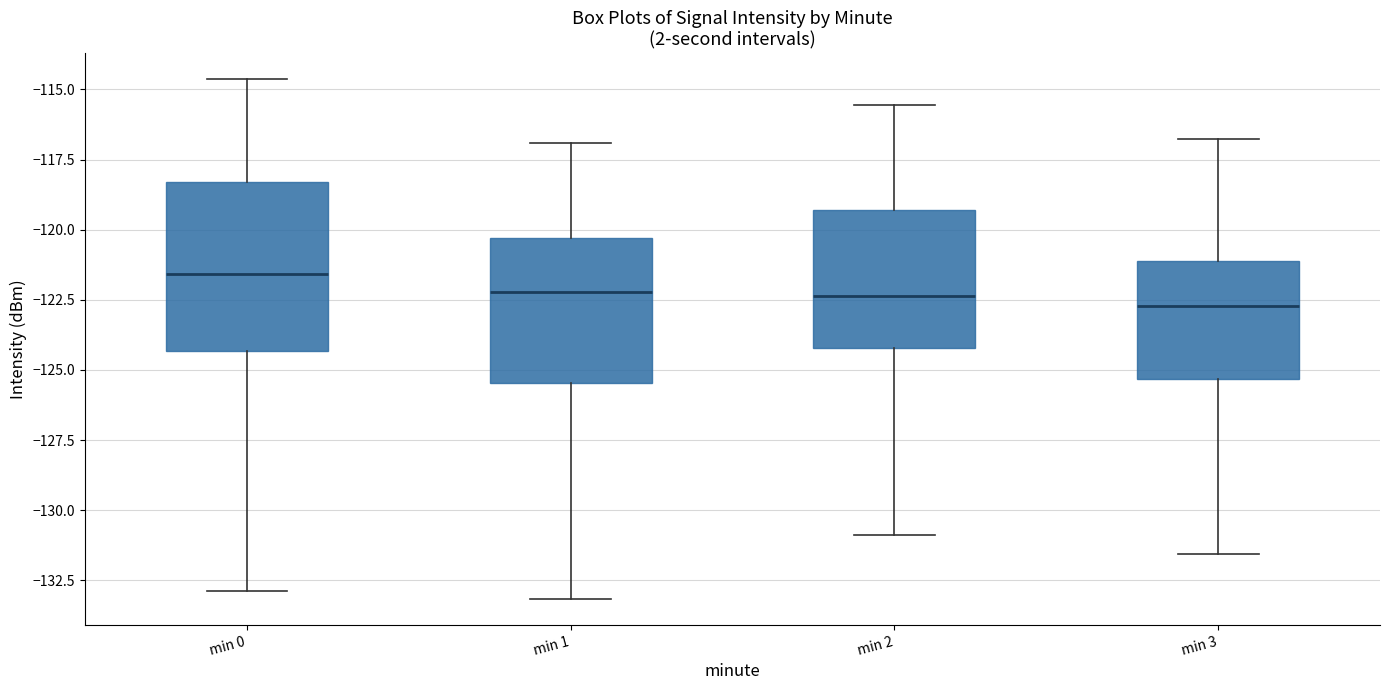

Comparing the boxes themselves (not the whiskers), which one is the tallest?

min 0